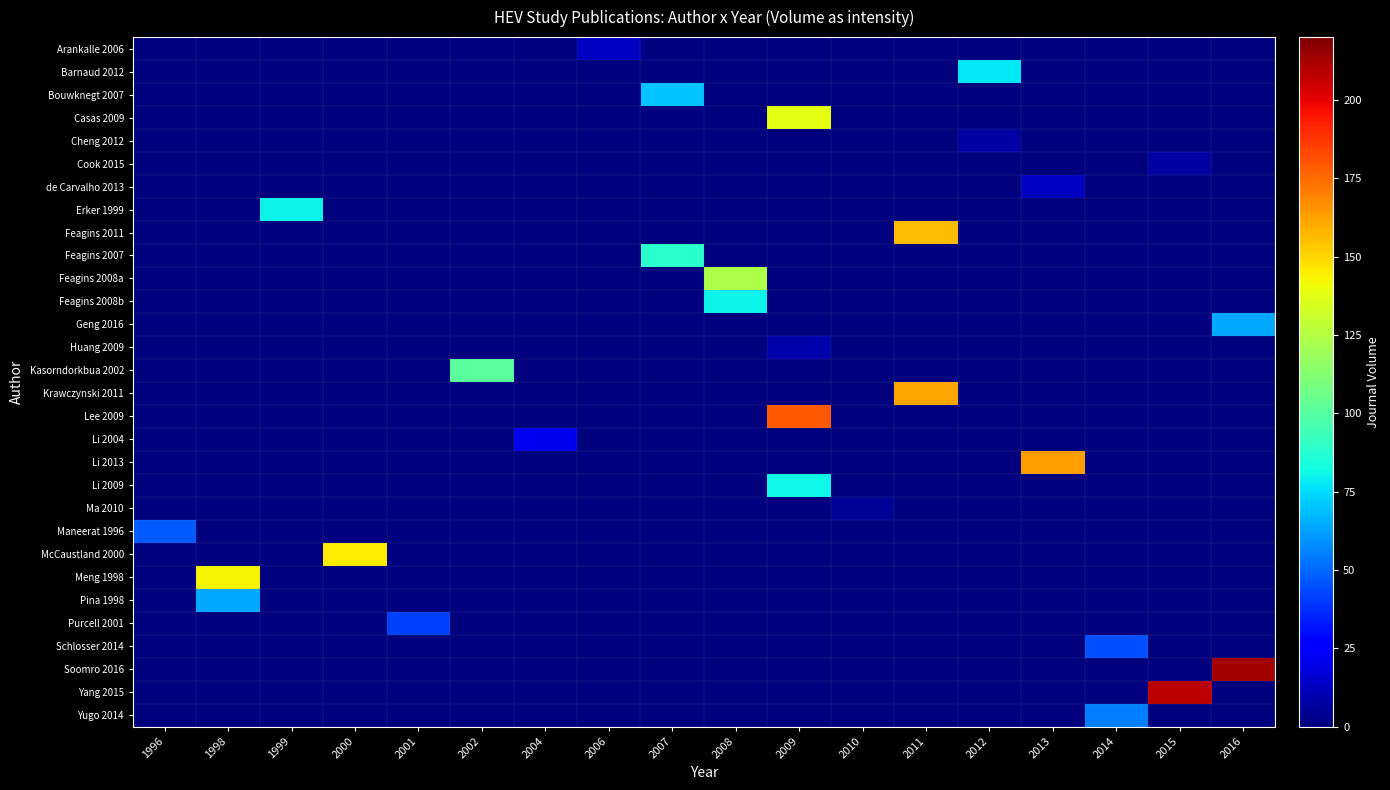

Reading left to right, extract all data points from this chart.

Arankalle 2006: 1996=0	1998=0	1999=0	2000=0	2001=0	2002=0	2004=0	2006=13	2007=0	2008=0	2009=0	2010=0	2011=0	2012=0	2013=0	2014=0	2015=0	2016=0
Barnaud 2012: 1996=0	1998=0	1999=0	2000=0	2001=0	2002=0	2004=0	2006=0	2007=0	2008=0	2009=0	2010=0	2011=0	2012=78	2013=0	2014=0	2015=0	2016=0
Bouwknegt 2007: 1996=0	1998=0	1999=0	2000=0	2001=0	2002=0	2004=0	2006=0	2007=70	2008=0	2009=0	2010=0	2011=0	2012=0	2013=0	2014=0	2015=0	2016=0
Casas 2009: 1996=0	1998=0	1999=0	2000=0	2001=0	2002=0	2004=0	2006=0	2007=0	2008=0	2009=138	2010=0	2011=0	2012=0	2013=0	2014=0	2015=0	2016=0
Cheng 2012: 1996=0	1998=0	1999=0	2000=0	2001=0	2002=0	2004=0	2006=0	2007=0	2008=0	2009=0	2010=0	2011=0	2012=7	2013=0	2014=0	2015=0	2016=0
Cook 2015: 1996=0	1998=0	1999=0	2000=0	2001=0	2002=0	2004=0	2006=0	2007=0	2008=0	2009=0	2010=0	2011=0	2012=0	2013=0	2014=0	2015=7	2016=0
de Carvalho 2013: 1996=0	1998=0	1999=0	2000=0	2001=0	2002=0	2004=0	2006=0	2007=0	2008=0	2009=0	2010=0	2011=0	2012=0	2013=13	2014=0	2015=0	2016=0
Erker 1999: 1996=0	1998=0	1999=80	2000=0	2001=0	2002=0	2004=0	2006=0	2007=0	2008=0	2009=0	2010=0	2011=0	2012=0	2013=0	2014=0	2015=0	2016=0
Feagins 2011: 1996=0	1998=0	1999=0	2000=0	2001=0	2002=0	2004=0	2006=0	2007=0	2008=0	2009=0	2010=0	2011=156	2012=0	2013=0	2014=0	2015=0	2016=0
Feagins 2007: 1996=0	1998=0	1999=0	2000=0	2001=0	2002=0	2004=0	2006=0	2007=88	2008=0	2009=0	2010=0	2011=0	2012=0	2013=0	2014=0	2015=0	2016=0
Feagins 2008a: 1996=0	1998=0	1999=0	2000=0	2001=0	2002=0	2004=0	2006=0	2007=0	2008=123	2009=0	2010=0	2011=0	2012=0	2013=0	2014=0	2015=0	2016=0
Feagins 2008b: 1996=0	1998=0	1999=0	2000=0	2001=0	2002=0	2004=0	2006=0	2007=0	2008=80	2009=0	2010=0	2011=0	2012=0	2013=0	2014=0	2015=0	2016=0
Geng 2016: 1996=0	1998=0	1999=0	2000=0	2001=0	2002=0	2004=0	2006=0	2007=0	2008=0	2009=0	2010=0	2011=0	2012=0	2013=0	2014=0	2015=0	2016=64
Huang 2009: 1996=0	1998=0	1999=0	2000=0	2001=0	2002=0	2004=0	2006=0	2007=0	2008=0	2009=9	2010=0	2011=0	2012=0	2013=0	2014=0	2015=0	2016=0
Kasorndorkbua 2002: 1996=0	1998=0	1999=0	2000=0	2001=0	2002=101	2004=0	2006=0	2007=0	2008=0	2009=0	2010=0	2011=0	2012=0	2013=0	2014=0	2015=0	2016=0
Krawczynski 2011: 1996=0	1998=0	1999=0	2000=0	2001=0	2002=0	2004=0	2006=0	2007=0	2008=0	2009=0	2010=0	2011=161	2012=0	2013=0	2014=0	2015=0	2016=0
Lee 2009: 1996=0	1998=0	1999=0	2000=0	2001=0	2002=0	2004=0	2006=0	2007=0	2008=0	2009=179	2010=0	2011=0	2012=0	2013=0	2014=0	2015=0	2016=0
Li 2004: 1996=0	1998=0	1999=0	2000=0	2001=0	2002=0	2004=22	2006=0	2007=0	2008=0	2009=0	2010=0	2011=0	2012=0	2013=0	2014=0	2015=0	2016=0
Li 2013: 1996=0	1998=0	1999=0	2000=0	2001=0	2002=0	2004=0	2006=0	2007=0	2008=0	2009=0	2010=0	2011=0	2012=0	2013=163	2014=0	2015=0	2016=0
Li 2009: 1996=0	1998=0	1999=0	2000=0	2001=0	2002=0	2004=0	2006=0	2007=0	2008=0	2009=81	2010=0	2011=0	2012=0	2013=0	2014=0	2015=0	2016=0
Ma 2010: 1996=0	1998=0	1999=0	2000=0	2001=0	2002=0	2004=0	2006=0	2007=0	2008=0	2009=0	2010=5	2011=0	2012=0	2013=0	2014=0	2015=0	2016=0
Maneerat 1996: 1996=48	1998=0	1999=0	2000=0	2001=0	2002=0	2004=0	2006=0	2007=0	2008=0	2009=0	2010=0	2011=0	2012=0	2013=0	2014=0	2015=0	2016=0
McCaustland 2000: 1996=0	1998=0	1999=0	2000=145	2001=0	2002=0	2004=0	2006=0	2007=0	2008=0	2009=0	2010=0	2011=0	2012=0	2013=0	2014=0	2015=0	2016=0
Meng 1998: 1996=0	1998=143	1999=0	2000=0	2001=0	2002=0	2004=0	2006=0	2007=0	2008=0	2009=0	2010=0	2011=0	2012=0	2013=0	2014=0	2015=0	2016=0
Pina 1998: 1996=0	1998=64	1999=0	2000=0	2001=0	2002=0	2004=0	2006=0	2007=0	2008=0	2009=0	2010=0	2011=0	2012=0	2013=0	2014=0	2015=0	2016=0
Purcell 2001: 1996=0	1998=0	1999=0	2000=0	2001=42	2002=0	2004=0	2006=0	2007=0	2008=0	2009=0	2010=0	2011=0	2012=0	2013=0	2014=0	2015=0	2016=0
Schlosser 2014: 1996=0	1998=0	1999=0	2000=0	2001=0	2002=0	2004=0	2006=0	2007=0	2008=0	2009=0	2010=0	2011=0	2012=0	2013=0	2014=45	2015=0	2016=0
Soomro 2016: 1996=0	1998=0	1999=0	2000=0	2001=0	2002=0	2004=0	2006=0	2007=0	2008=0	2009=0	2010=0	2011=0	2012=0	2013=0	2014=0	2015=0	2016=213
Yang 2015: 1996=0	1998=0	1999=0	2000=0	2001=0	2002=0	2004=0	2006=0	2007=0	2008=0	2009=0	2010=0	2011=0	2012=0	2013=0	2014=0	2015=208	2016=0
Yugo 2014: 1996=0	1998=0	1999=0	2000=0	2001=0	2002=0	2004=0	2006=0	2007=0	2008=0	2009=0	2010=0	2011=0	2012=0	2013=0	2014=55	2015=0	2016=0